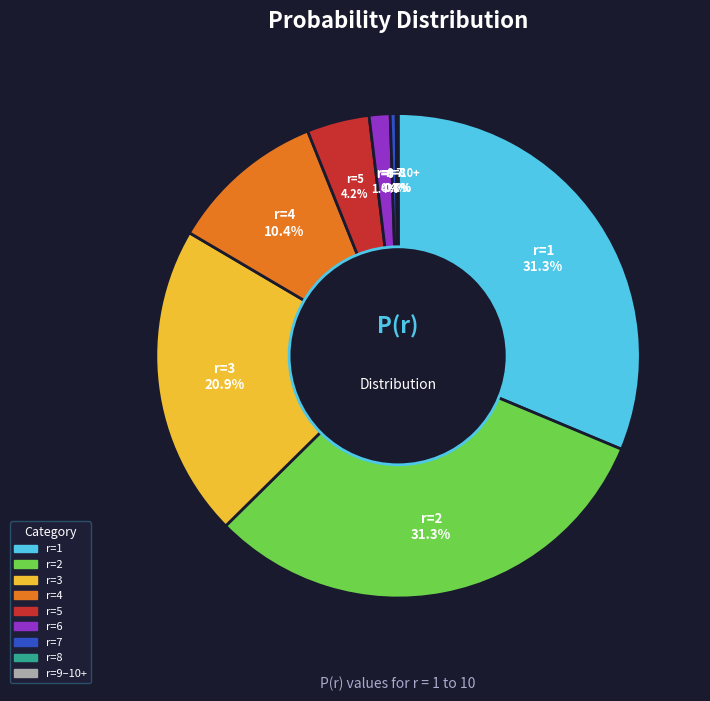

Does any single category account for the majority?

No